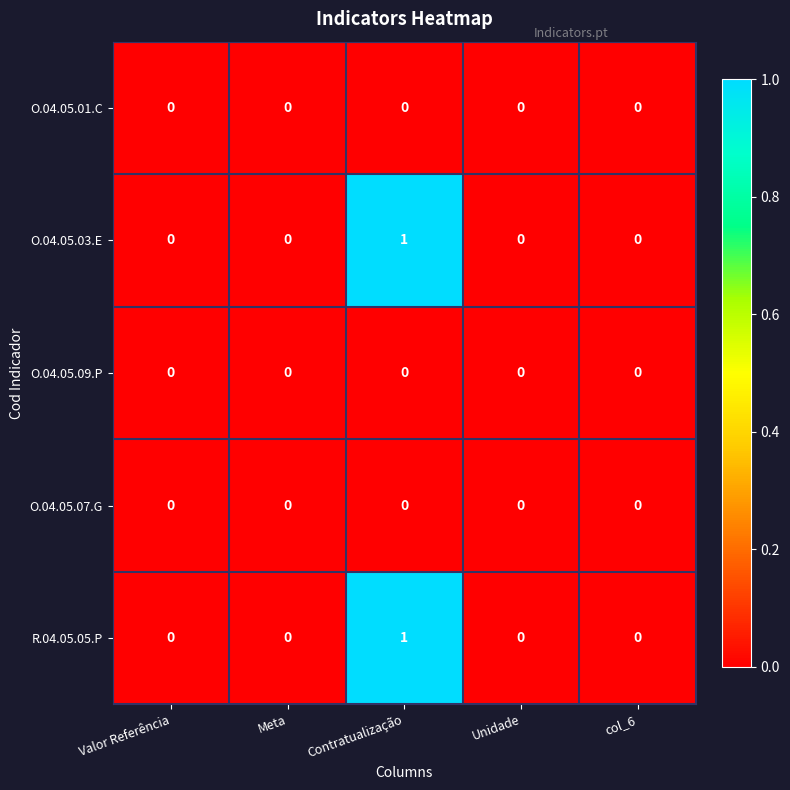

Is it true that R.04.05.05.P equals 1 at Meta?

False